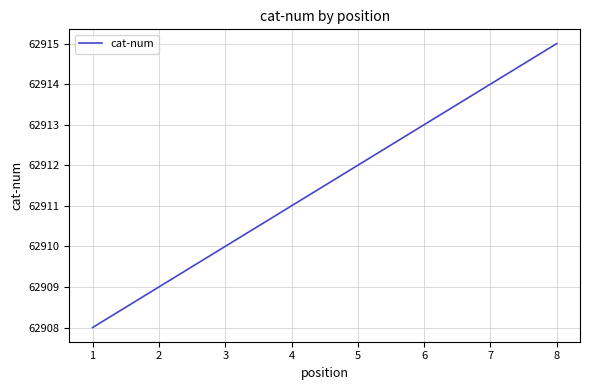

Count the number of data series in this chart.

1